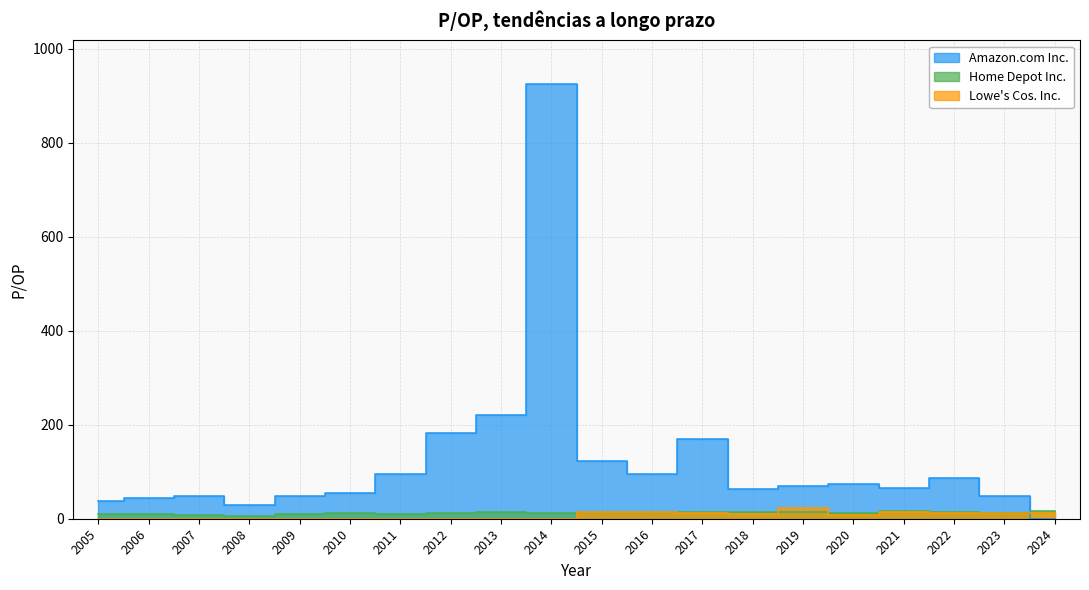

At how many categories does at least one series exceed 773?

1